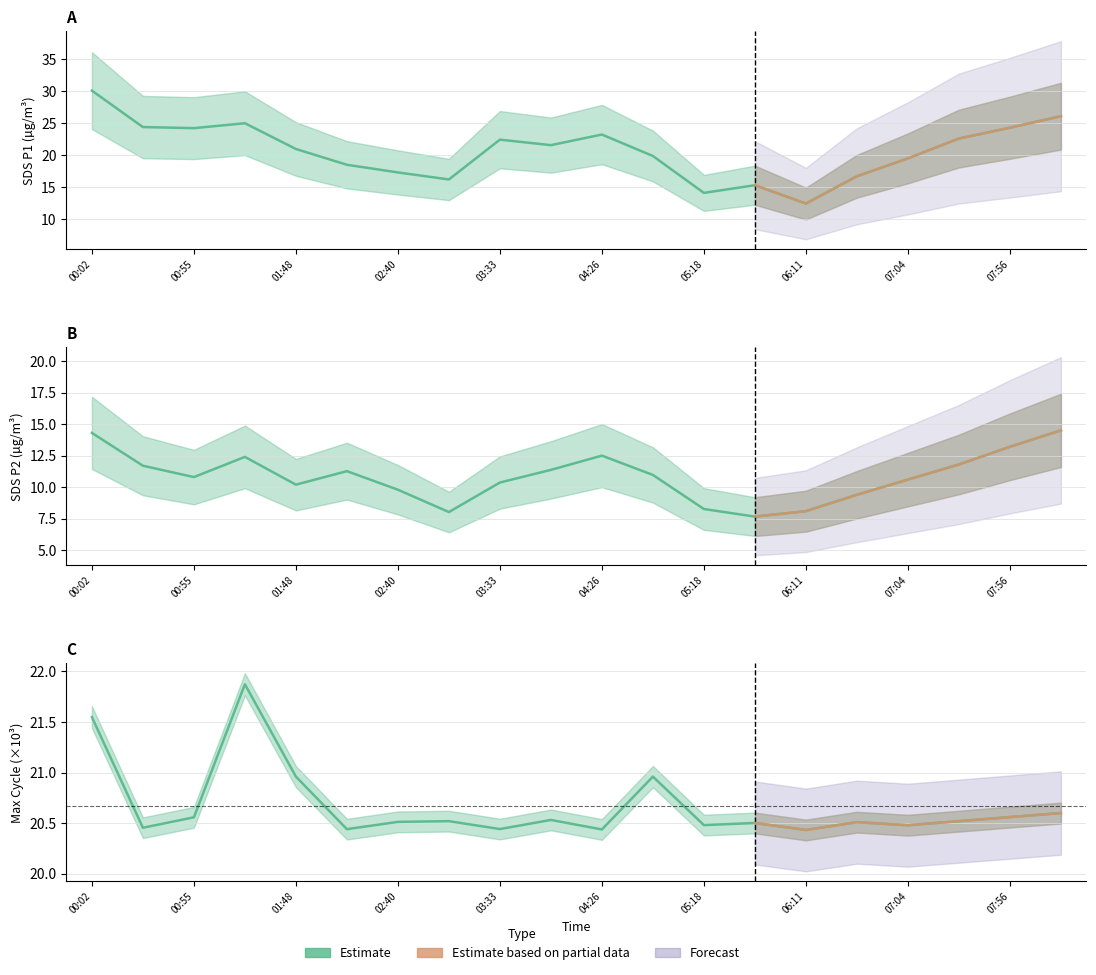

What is the value of the Max_cycle point at the 9th from the left?

20.4